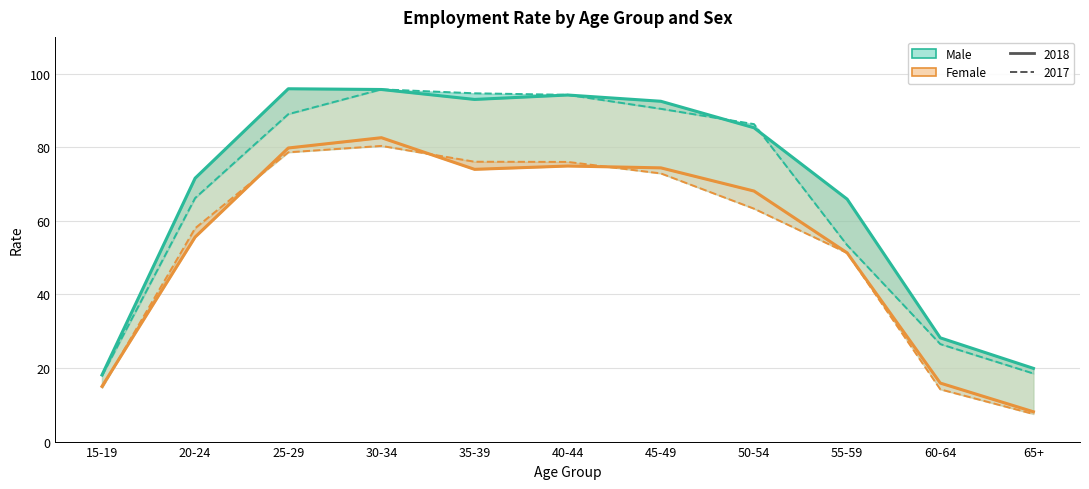

What value does the Male 2018 series have at 40-44?

94.2